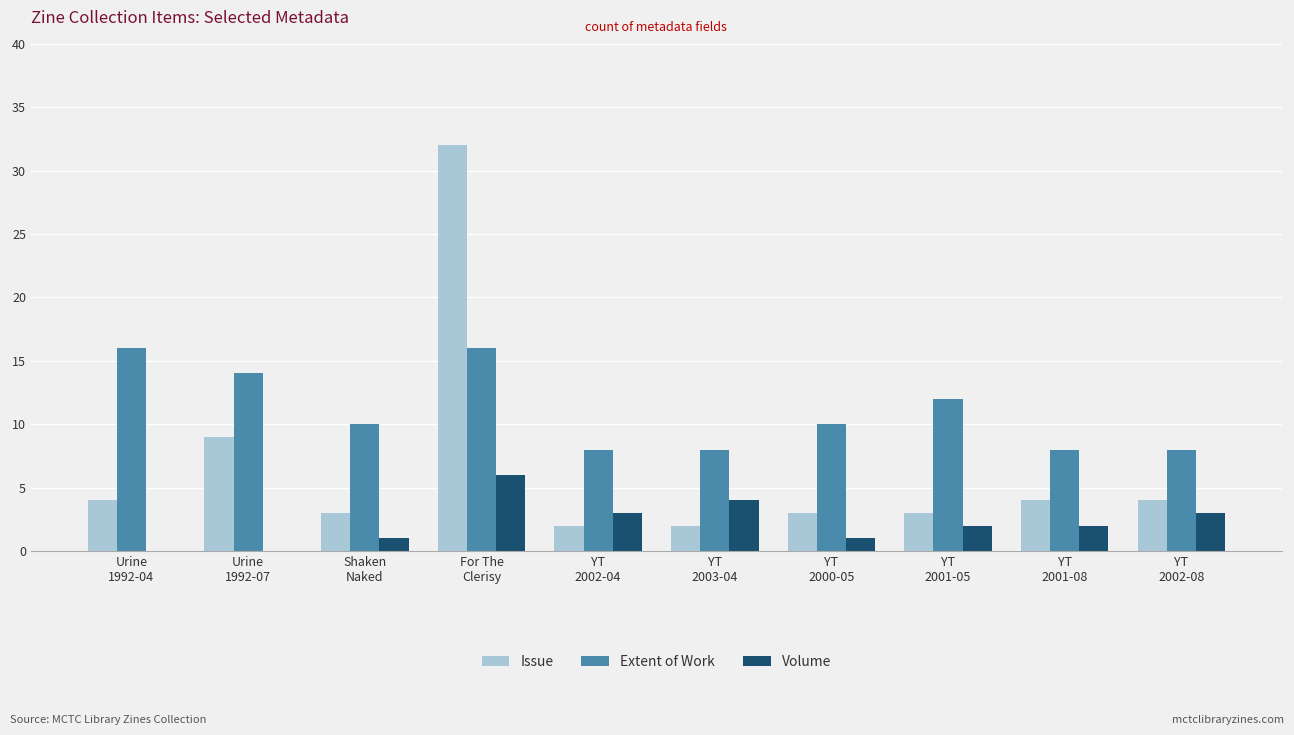

What is the maximum value for Issue?

32